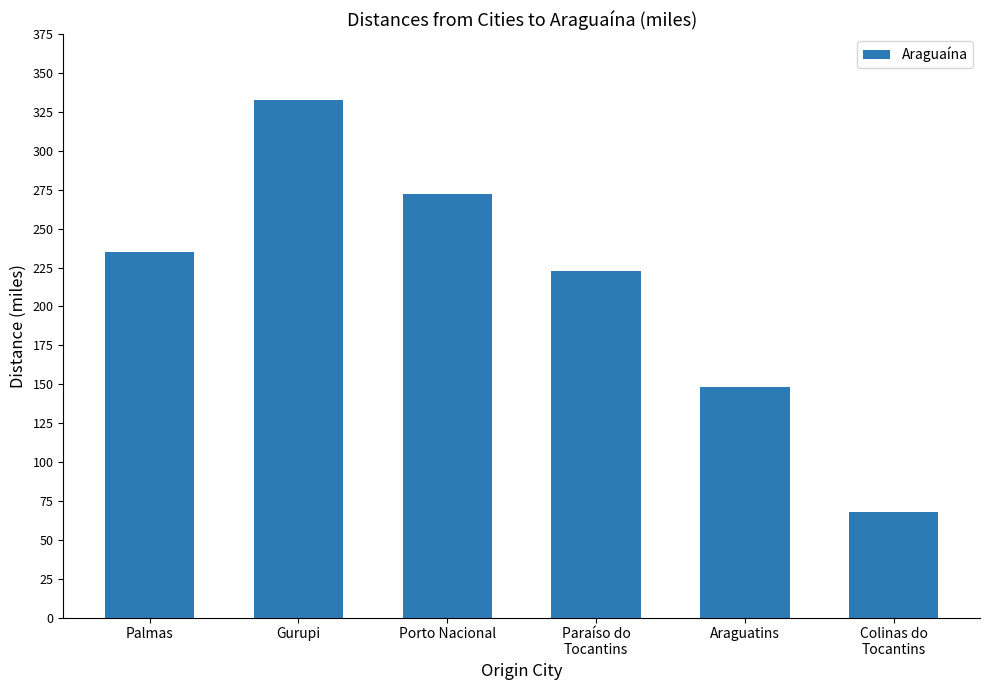

Read the value at Gurupi, to the nearest 50.

350